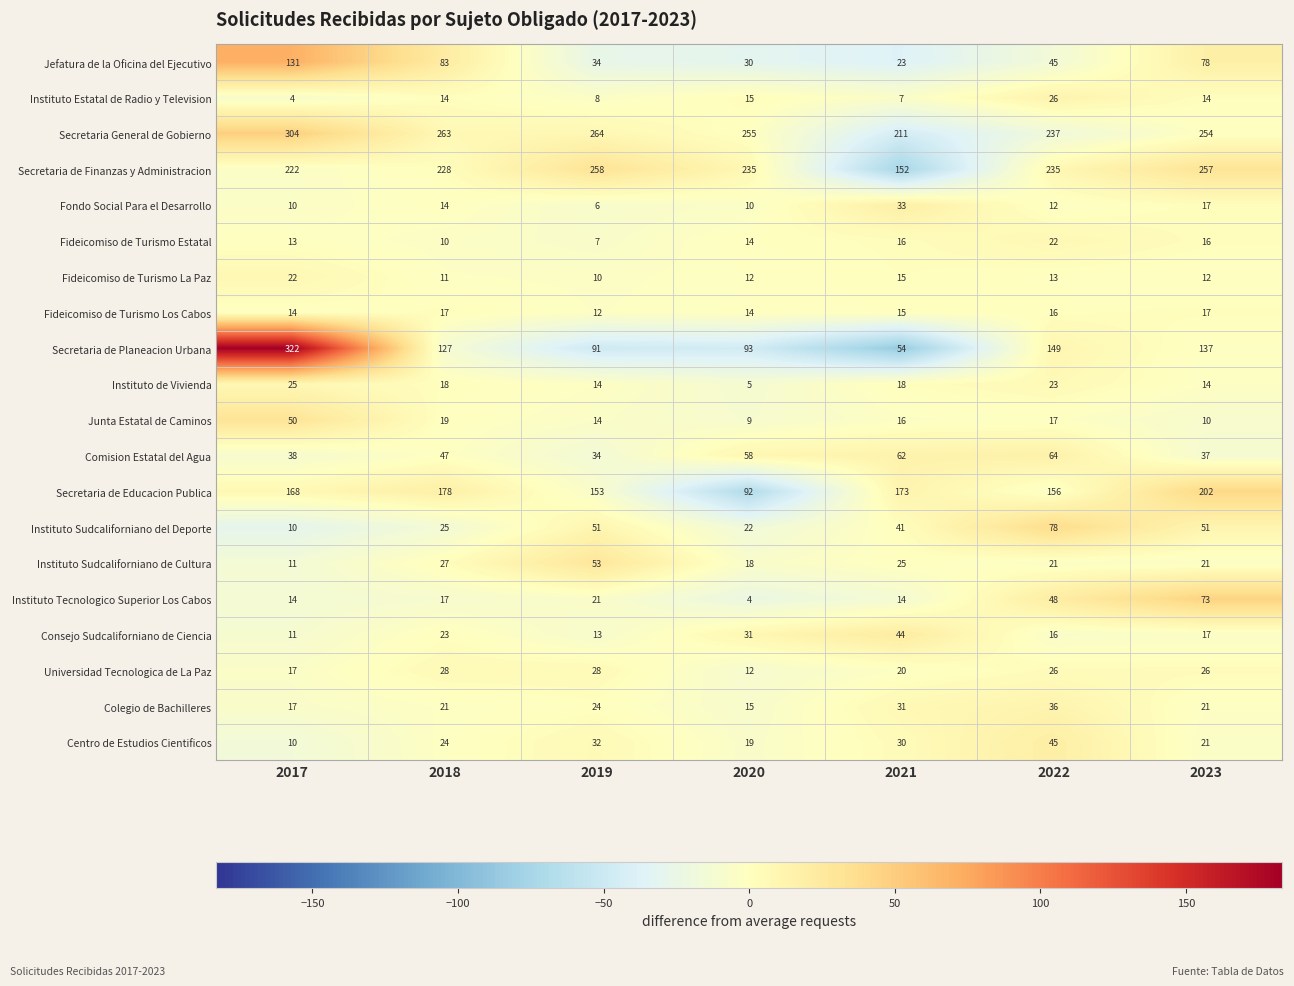

List the labels in order of Consejo Sudcaliforniano de Ciencia value, largest first.

2021, 2020, 2018, 2023, 2022, 2019, 2017